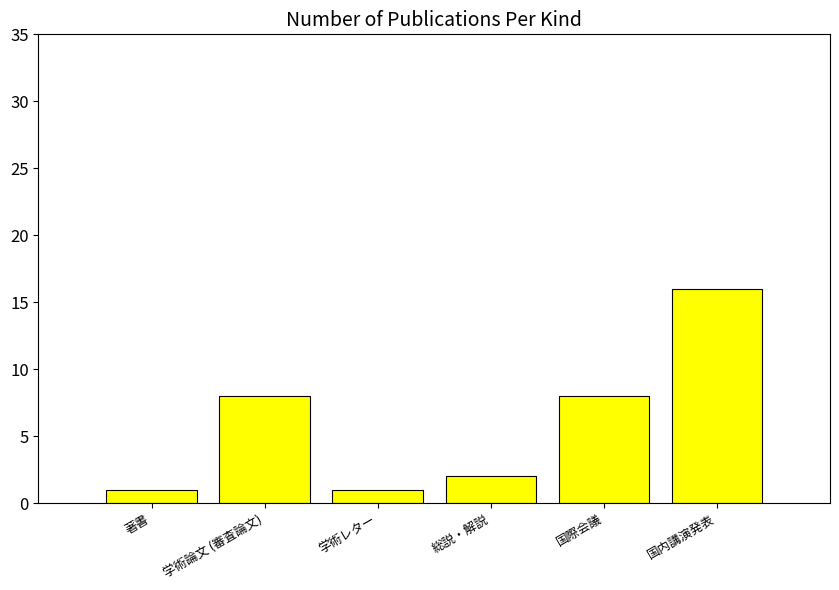

What is the approximate value at 著書?

1